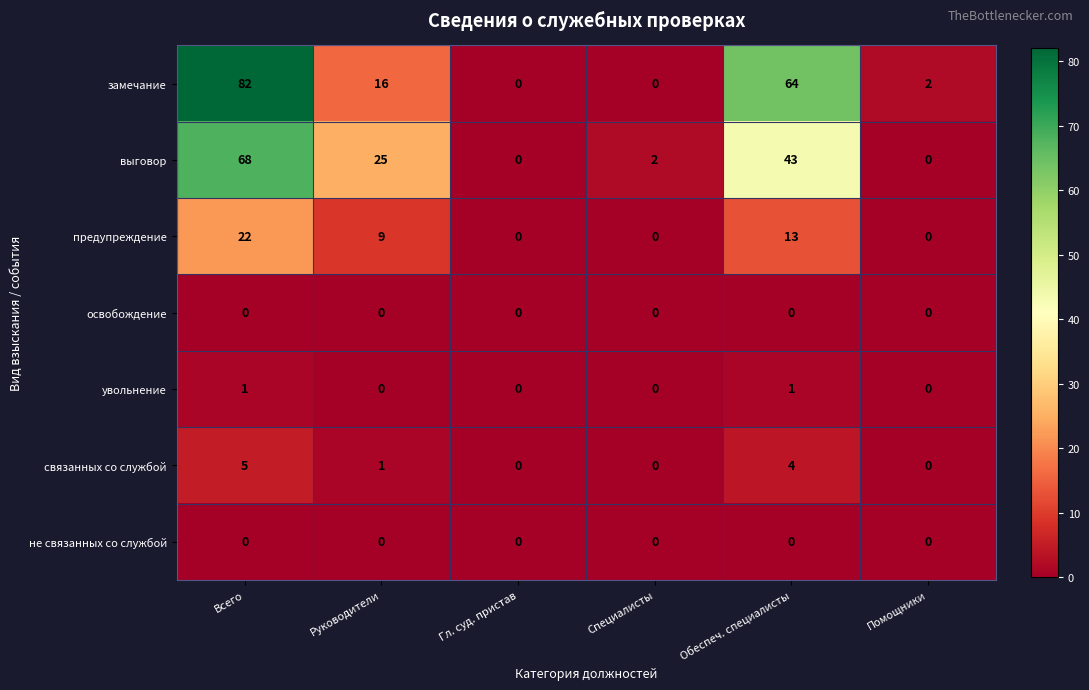

The связанных со службой series shows 0 at Гл. суд. пристав. True or false?

True